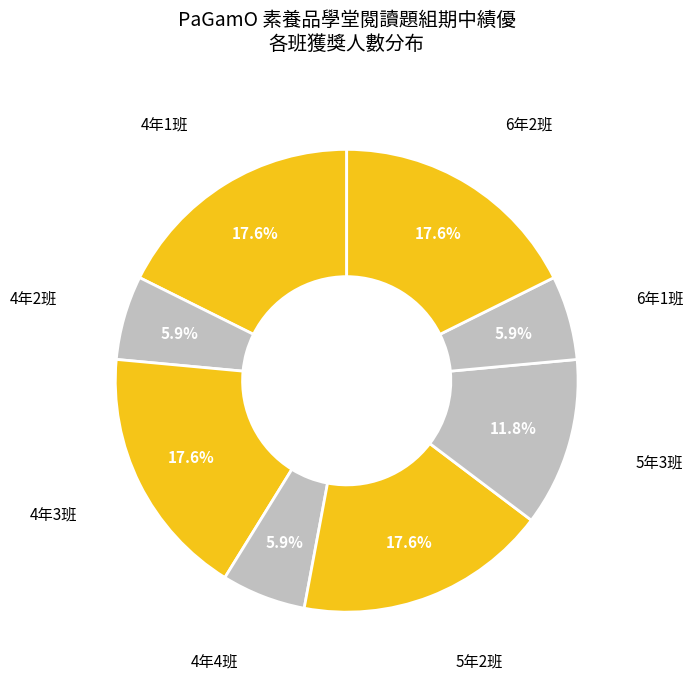

Is there a majority slice in this chart?

No